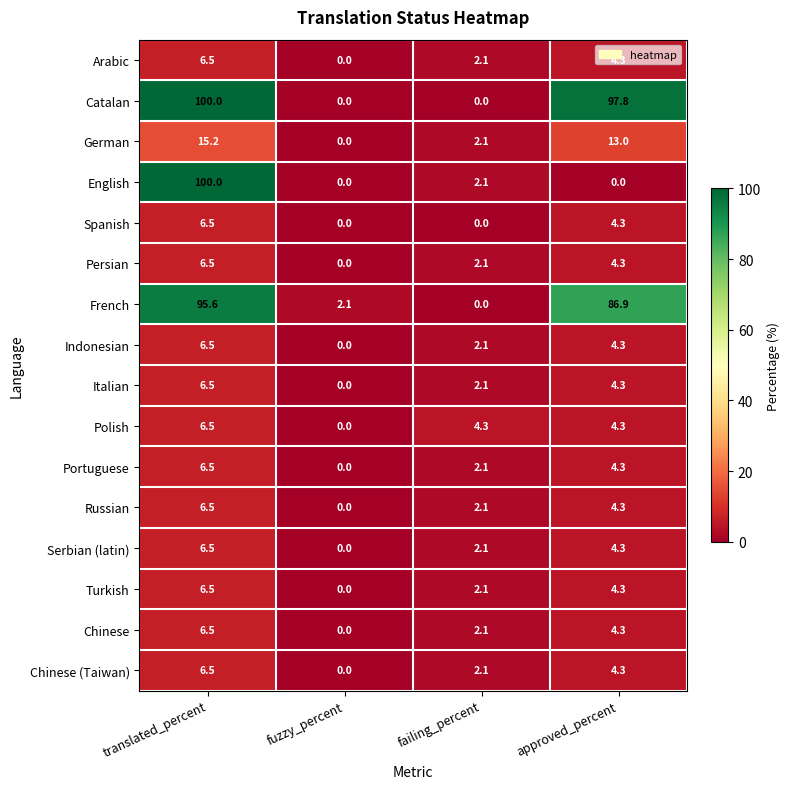

Rank the categories by Turkish value from lowest to highest.

fuzzy_percent, failing_percent, approved_percent, translated_percent